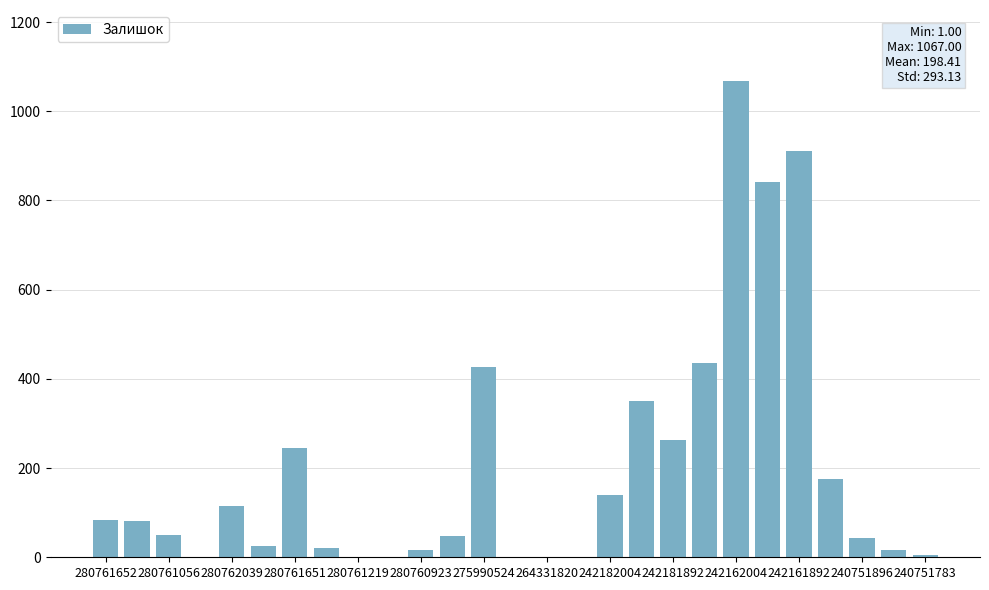

What is the sum of all values?

5357